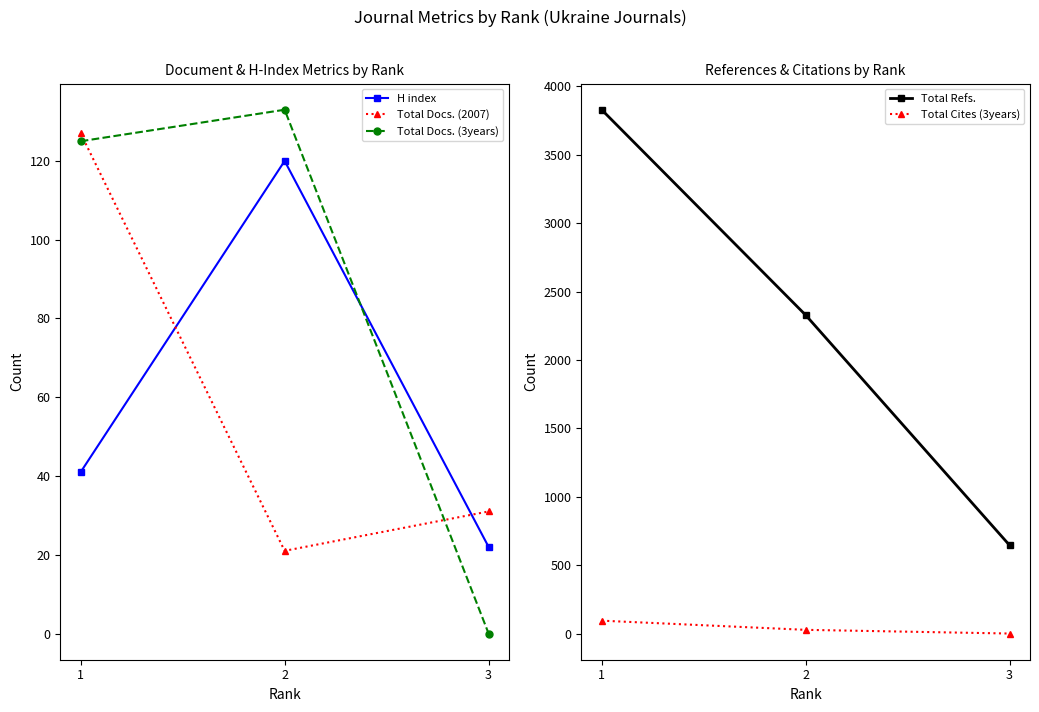

What is the highest value of the Total Docs. (2007) series?

127